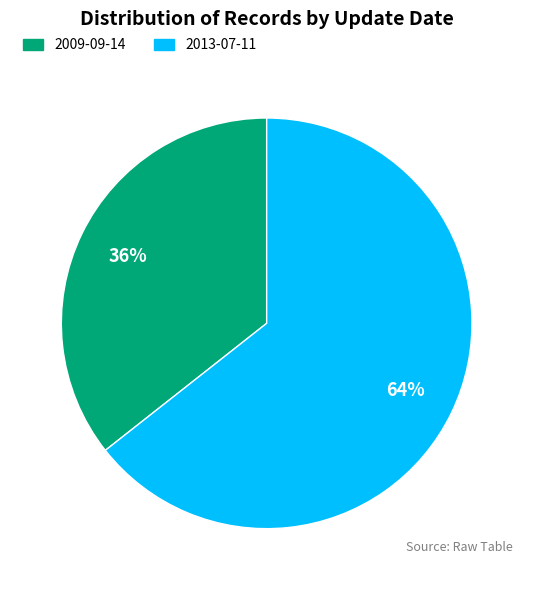

Count the number of slices in the pie.

2